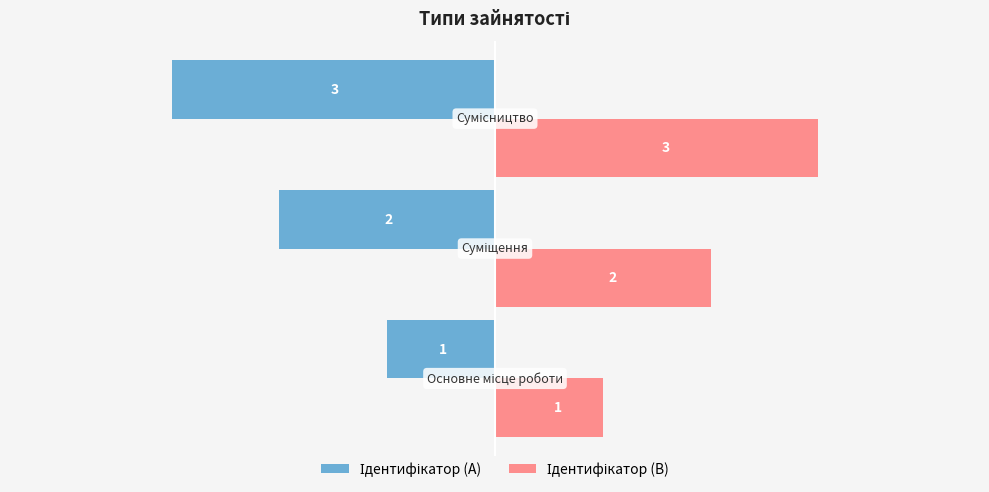

What is the minimum value shown in the chart?

-3